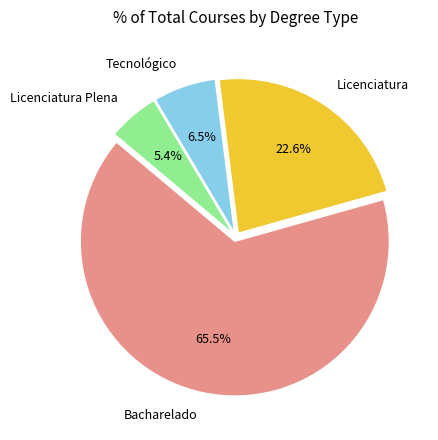

To the nearest percent, what is the difference between the largest and smallest slice percentages?

60%